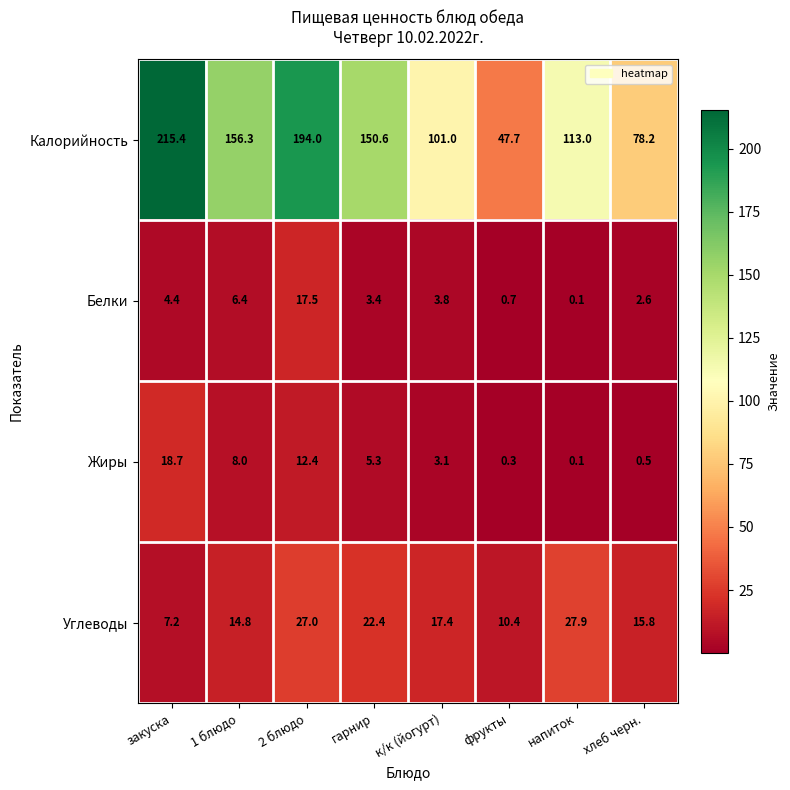

Which category has the highest value across all series?

закуска